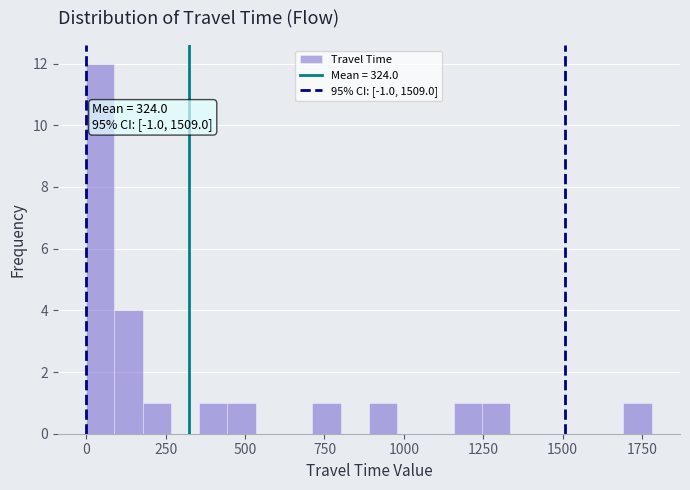

Read against the x-axis, roughly where is the centre of the tallest bar?

50